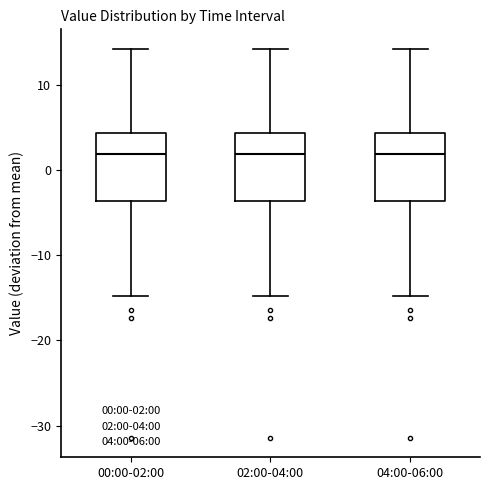

Reading left to right, read every box against the y-axis: the position of its median line, the range the box covers, and the ends of its whiskers. The values are not printed on the chart, so give them approximately, as read against the axis.

00:00-02:00: median 2, box -4 to 4, whiskers -15 to 14
02:00-04:00: median 2, box -4 to 4, whiskers -15 to 14
04:00-06:00: median 2, box -4 to 4, whiskers -15 to 14